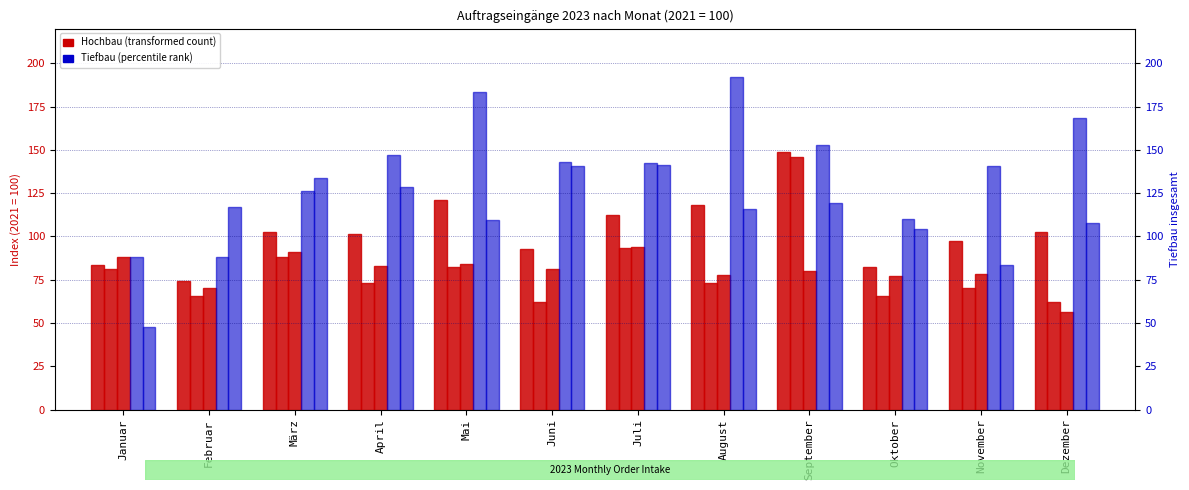

Which label corresponds to the smallest value in the chart?

Januar